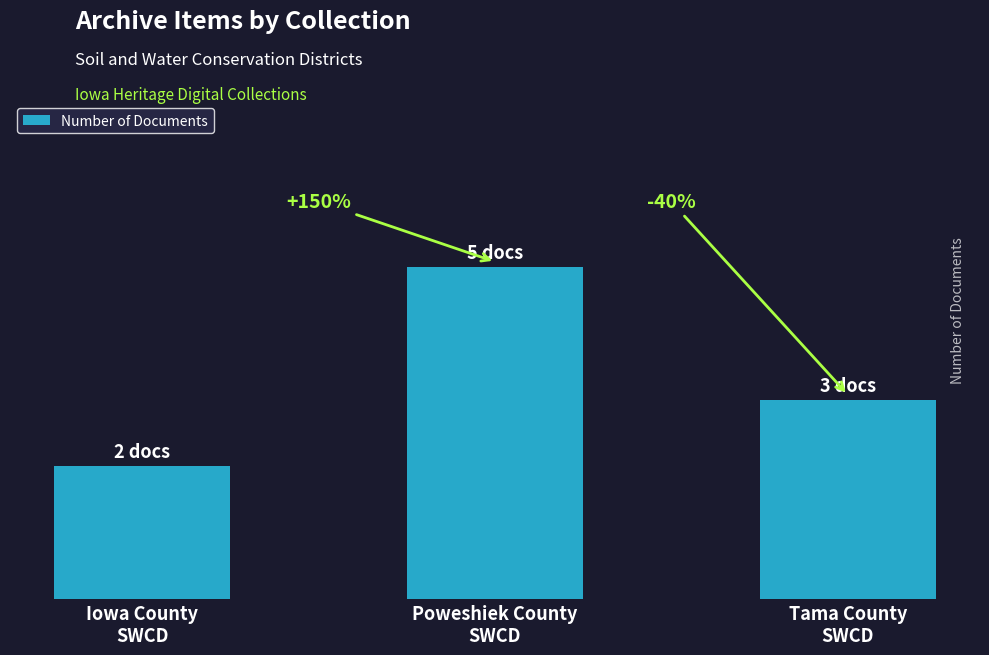

What is the label of the 2nd bar from the right?

Poweshiek County
SWCD